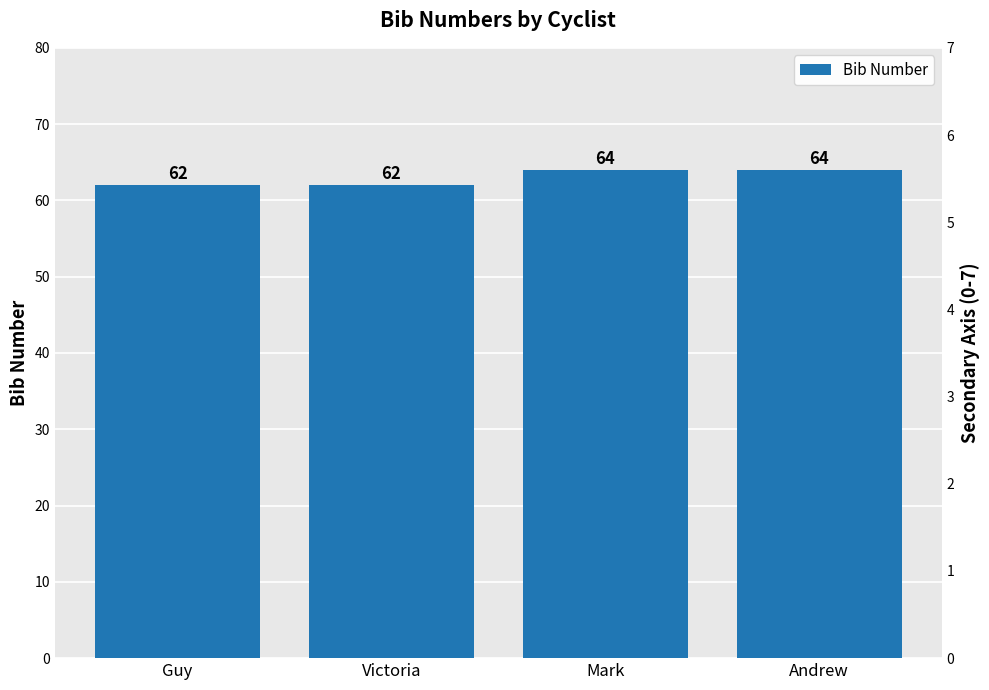

Are the bars grouped side by side (vs. stacked)?

No